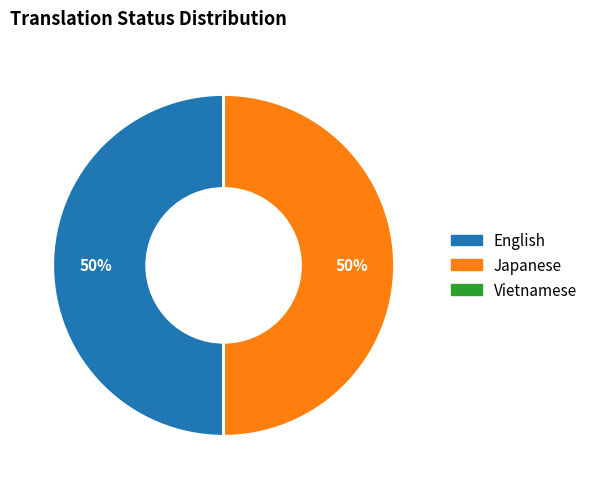

Is it true that English is 59% of the pie?

False